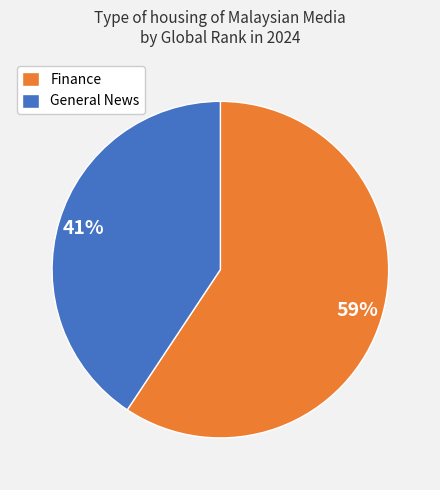

The General News slice represents 35% of the pie. True or false?

False